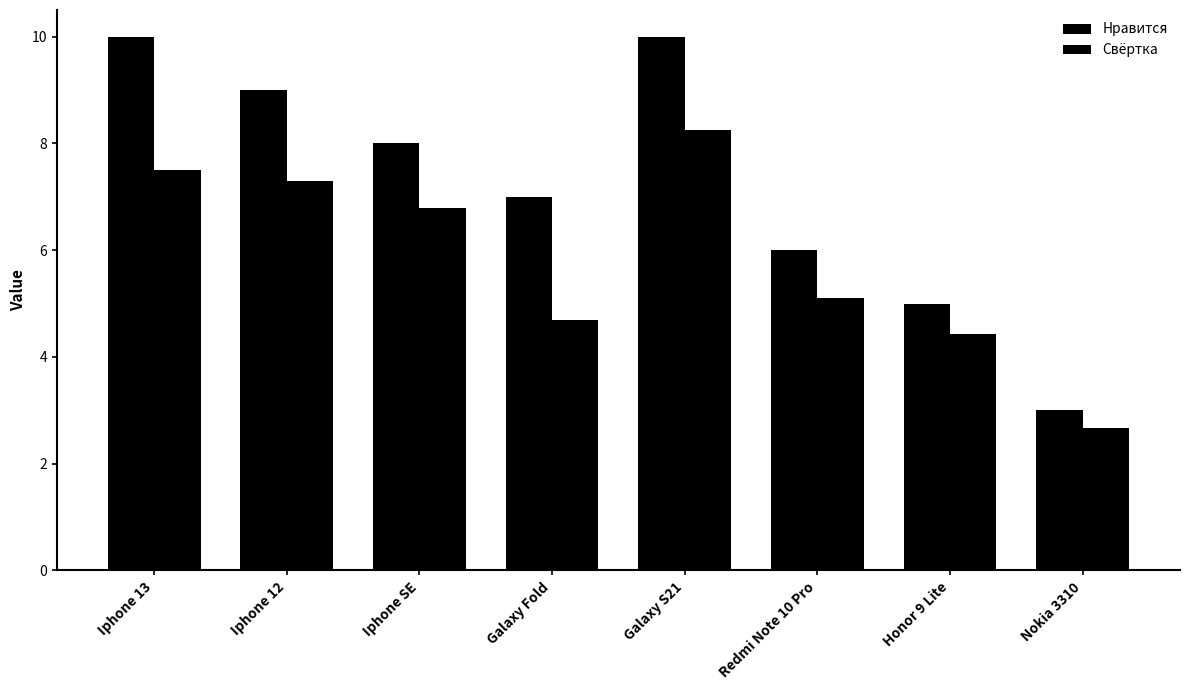

What is the difference between the maximum and minimum values in the Свёртка series?

5.6